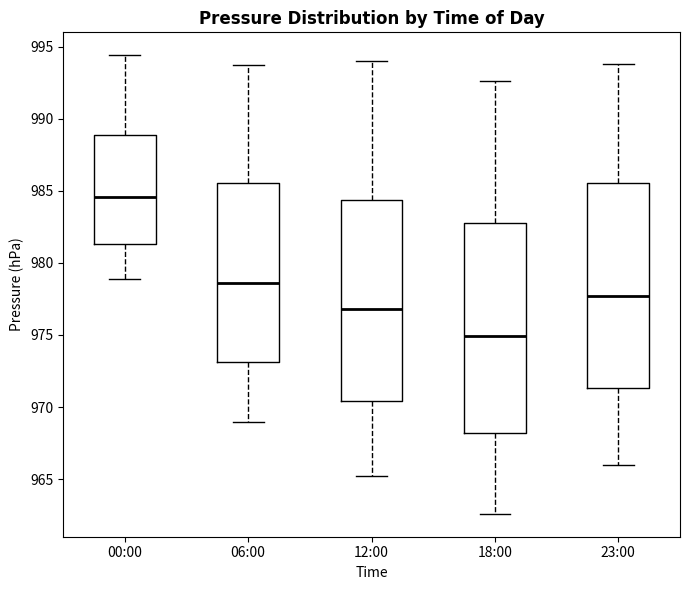

Where does the median line of the box for 18:00 sit on the y-axis? The values are not printed on the chart, so give them approximately, as read against the axis.

975.0